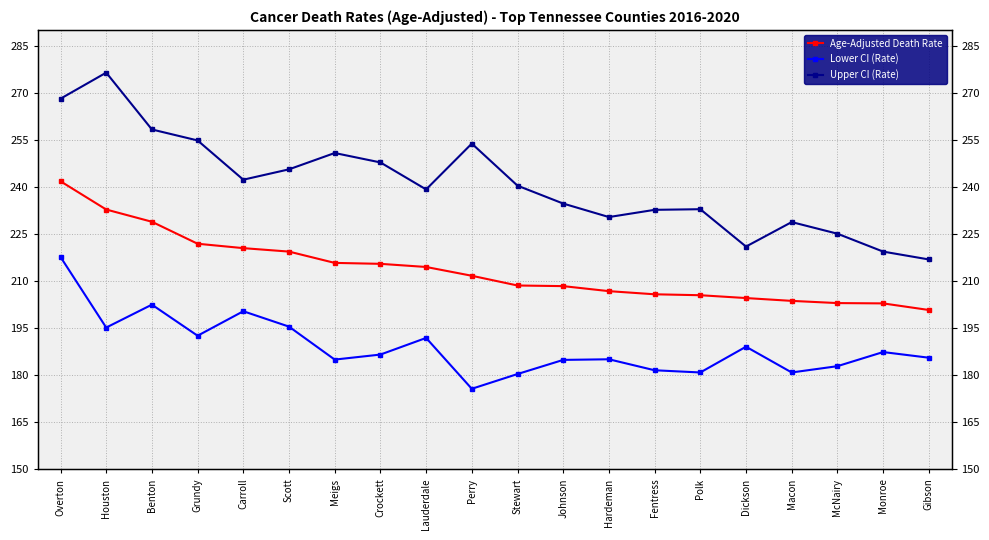

True or false: Lower CI (Rate) has a value of 180.9 at Polk.

True